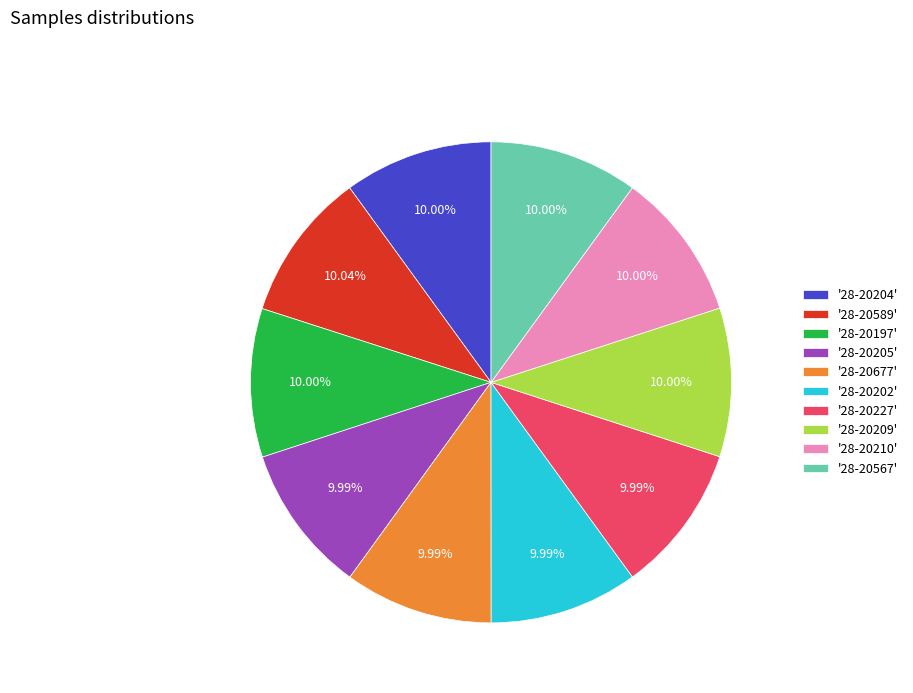

How many slices are in this pie chart?

10